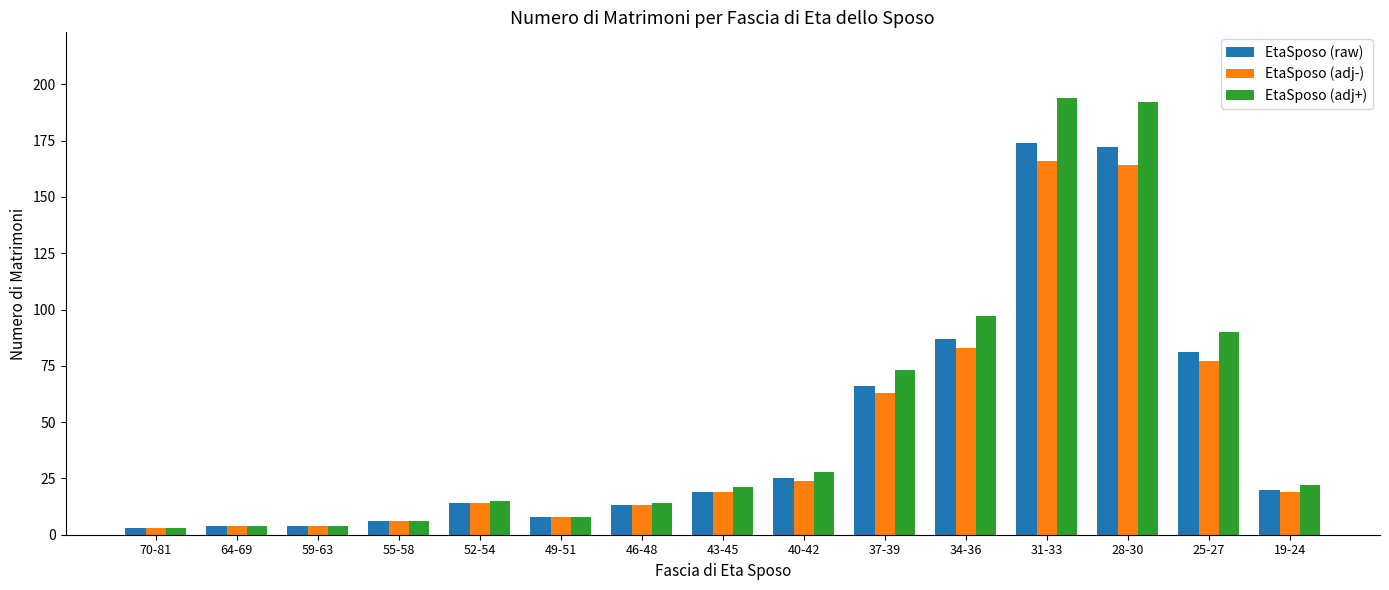

Which series has the largest range (max minus min)?

EtaSposo (adj+)